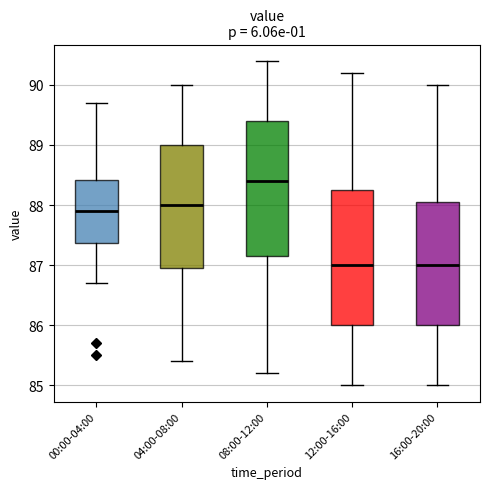

Reading left to right, read every box against the y-axis: the position of its median line, the range the box covers, and the ends of its whiskers. The values are not printed on the chart, so give them approximately, as read against the axis.

00:00-04:00: median 87.9, box 87.4 to 88.4, whiskers 86.7 to 89.7
04:00-08:00: median 88.0, box 87.0 to 89.0, whiskers 85.4 to 90.0
08:00-12:00: median 88.4, box 87.2 to 89.4, whiskers 85.2 to 90.4
12:00-16:00: median 87.0, box 86.0 to 88.3, whiskers 85.0 to 90.2
16:00-20:00: median 87.0, box 86.0 to 88.1, whiskers 85.0 to 90.0